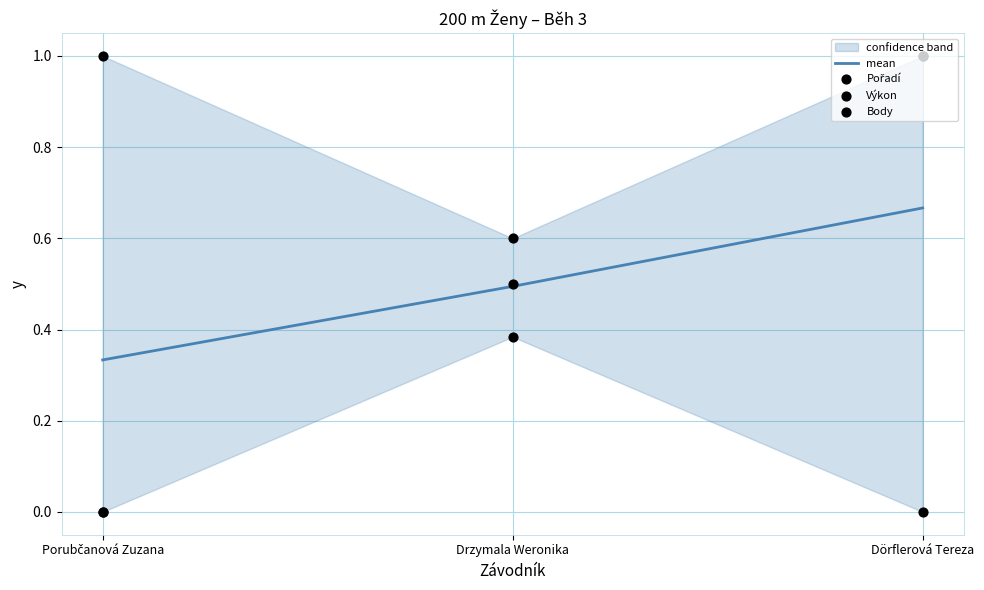

Which series has the widest spread of Y values?

Pořadí